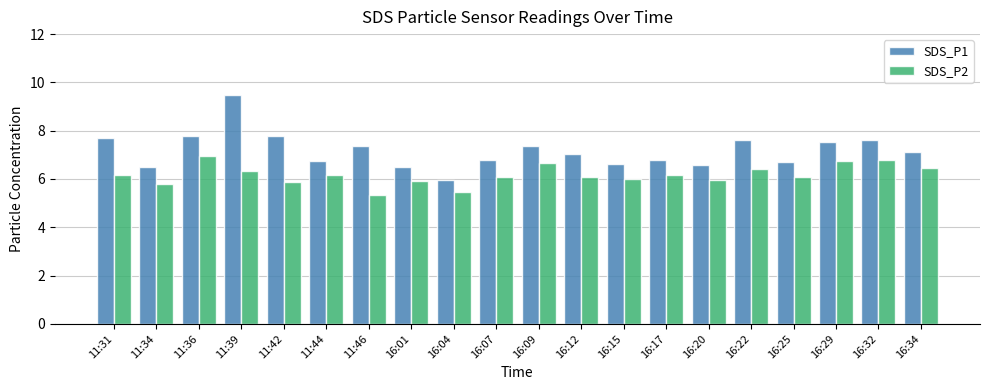

How many categories are shown in the chart?

20